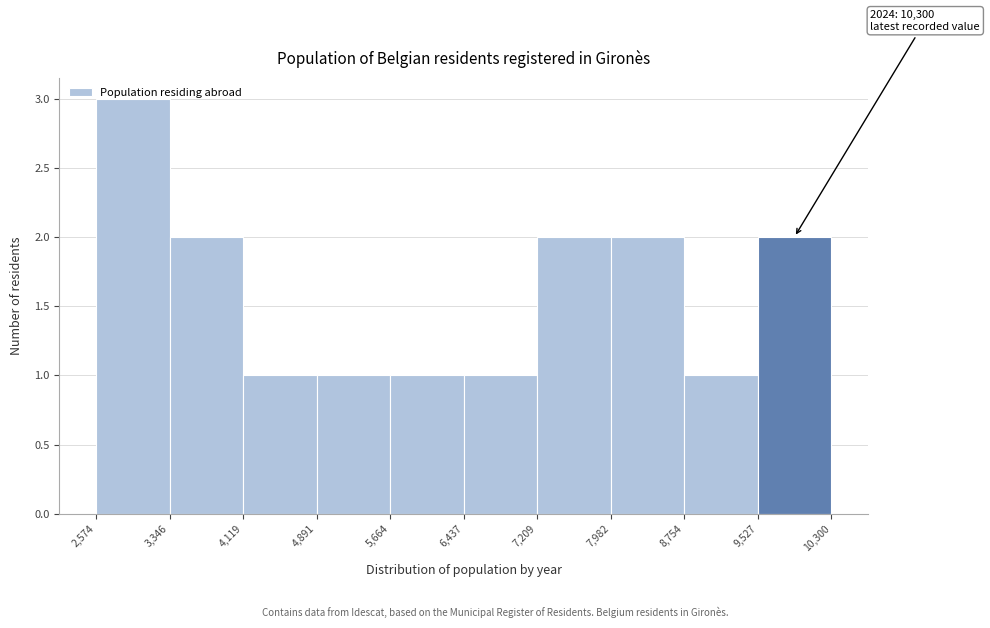

Which range on the x-axis has the tallest bar?

2,574 to 3,346